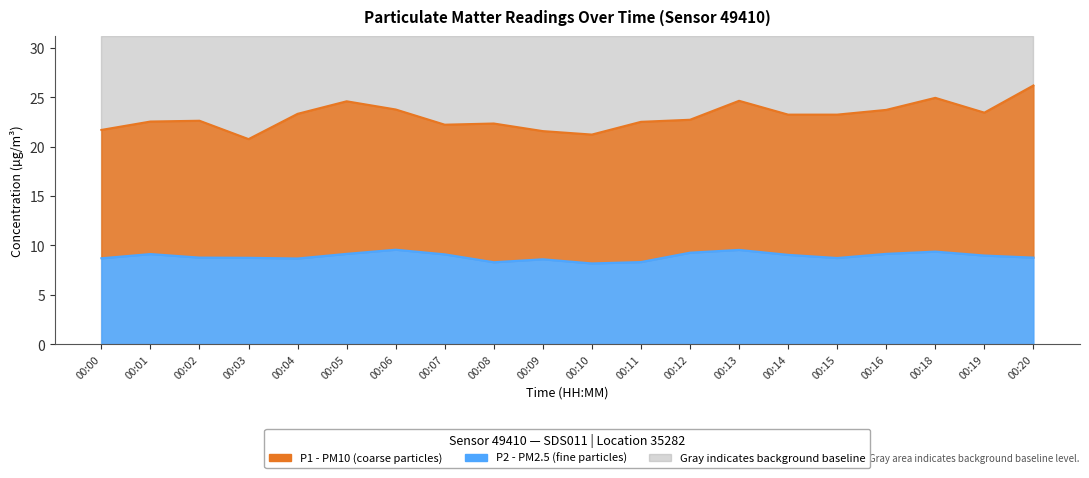

At which category does P1 reach its first local valley?

00:03